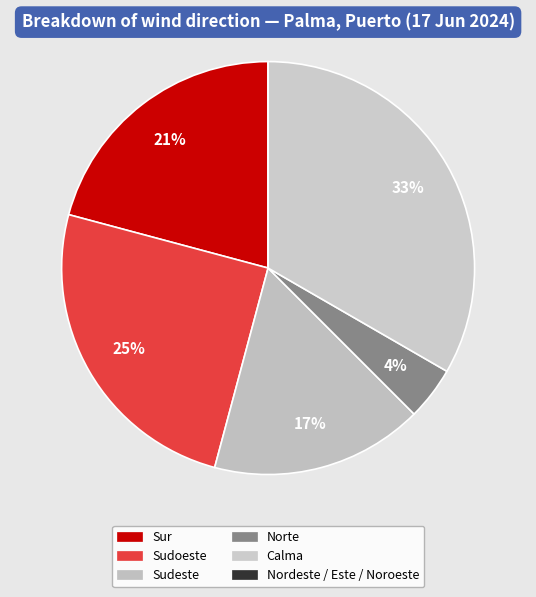

How many slices are in this pie chart?

6